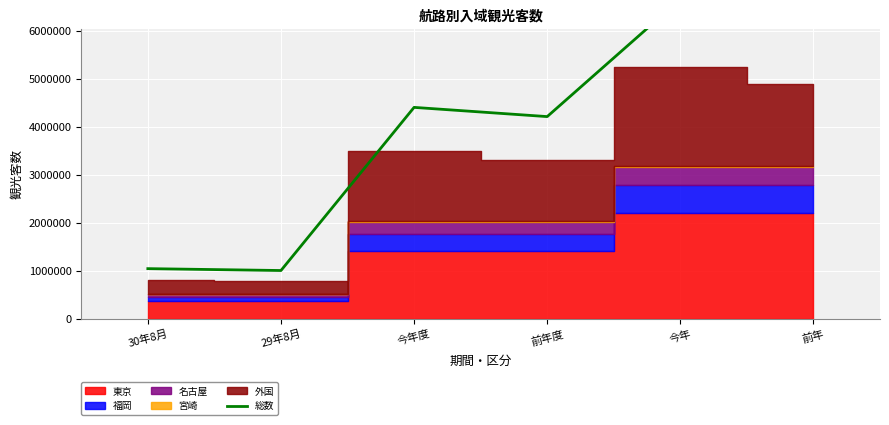

What is the value of the 6th point from the left?

6278400